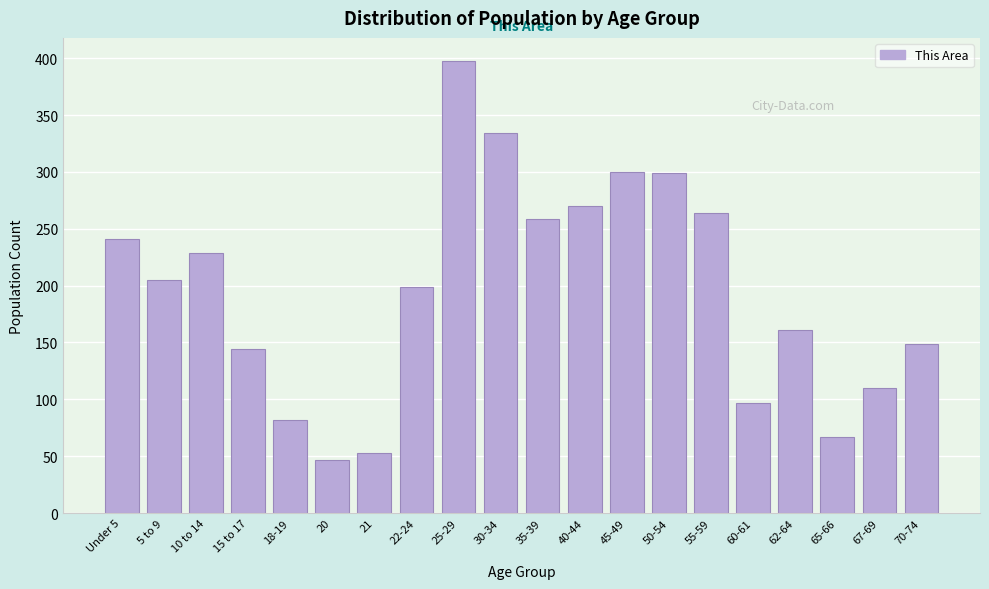

True or false: the data shows 186 at 67-69.

False